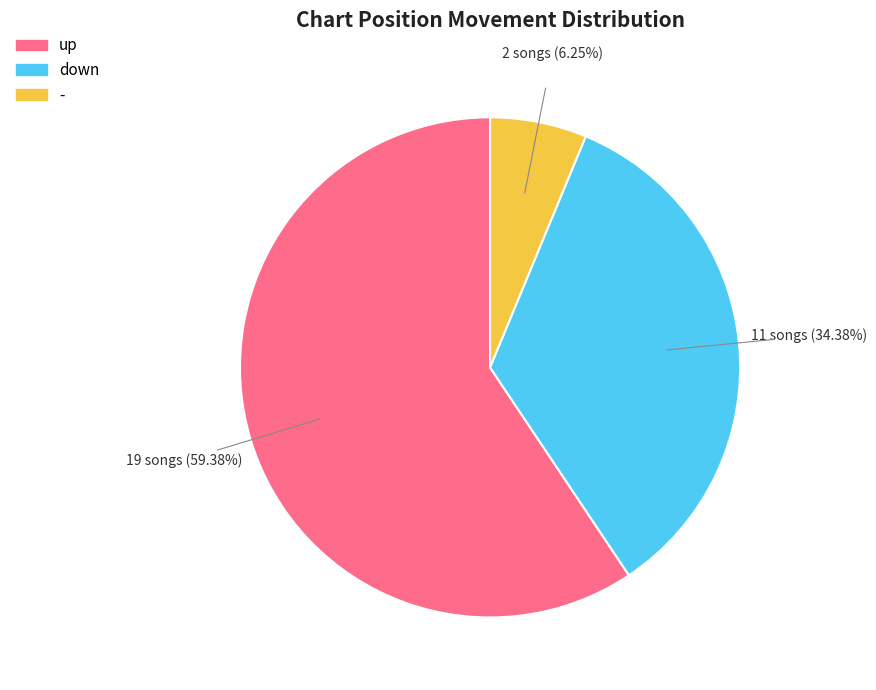

Count the number of slices in the pie.

3